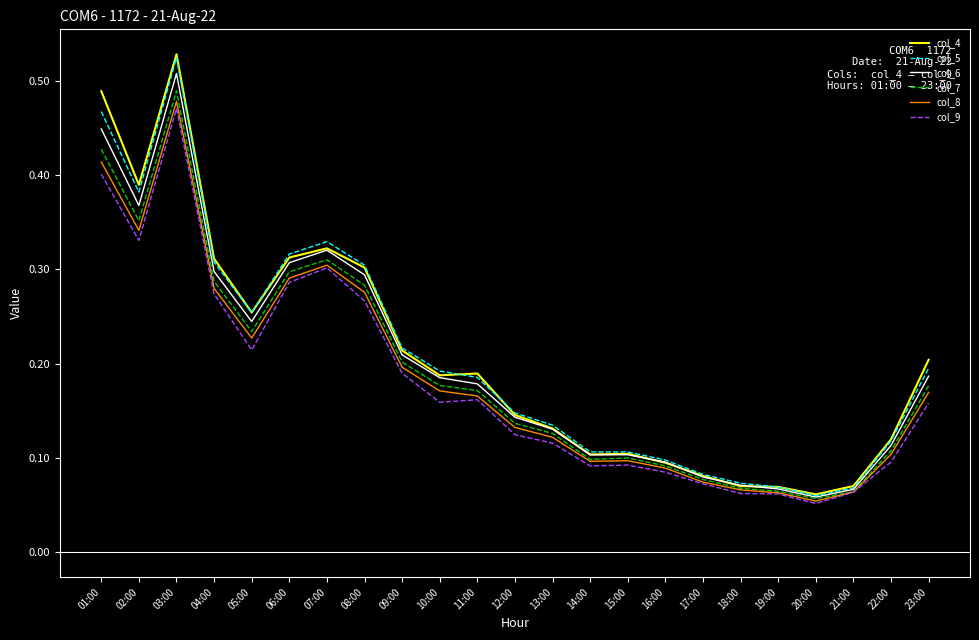

The col_4 series shows 0.1 at 23:00. True or false?

False